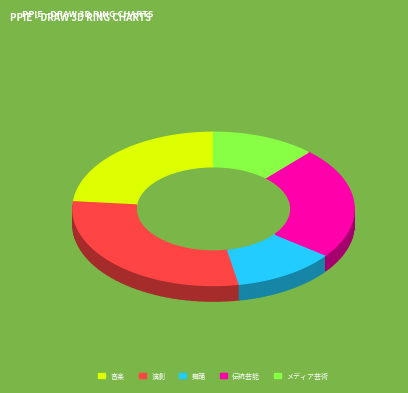

Combined, what portion of the pie is 伝統芸能 and メディア芸術?

35.3%